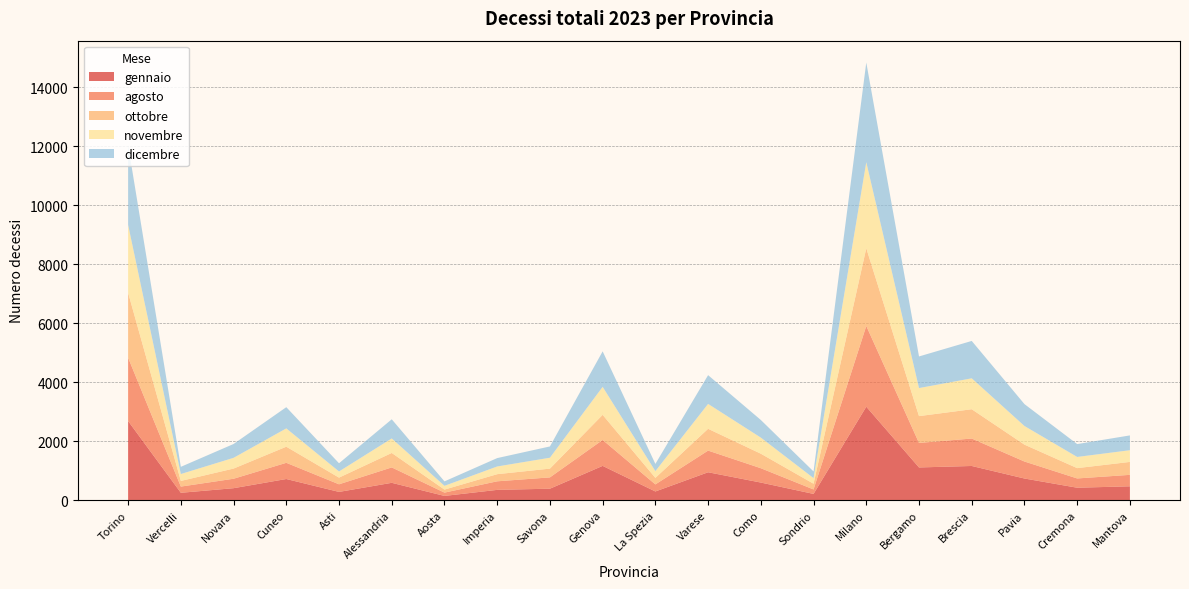

Reading left to right, extract all data points from this chart.

gennaio: 2682	249	405	716	279	587	143	348	388	1161	294	945	596	211	3167	1108	1158	733	421	469
agosto: 2145	210	320	549	258	522	112	290	383	879	239	734	486	151	2737	831	930	576	314	388
ottobre: 2201	192	345	546	226	490	102	242	297	851	221	739	492	194	2633	909	993	572	350	438
novembre: 2302	234	364	621	209	492	128	261	370	949	229	844	546	190	2918	951	1048	632	379	397
dicembre: 2700	244	469	719	278	649	151	284	382	1203	245	974	597	226	3377	1071	1267	742	436	502